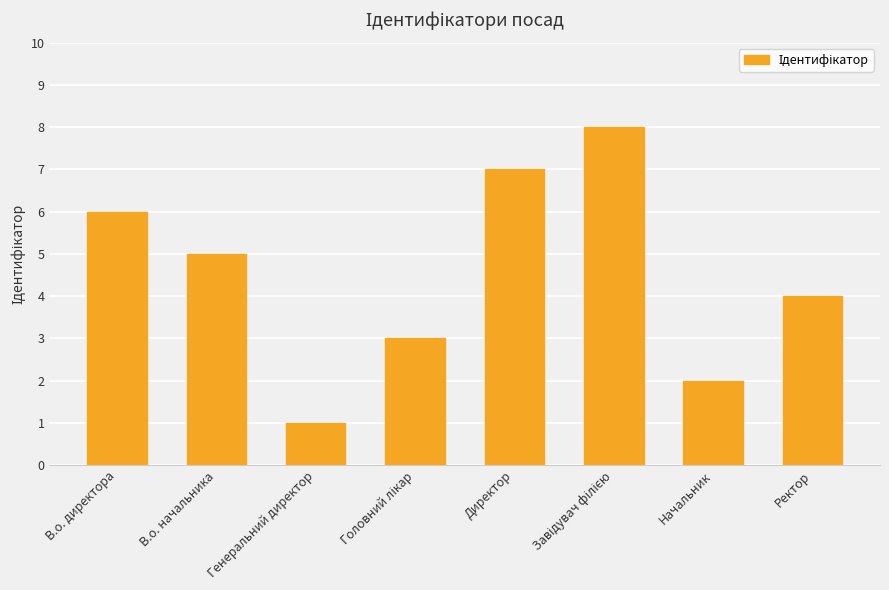

What is the label of the 6th bar from the right?

Генеральний директор